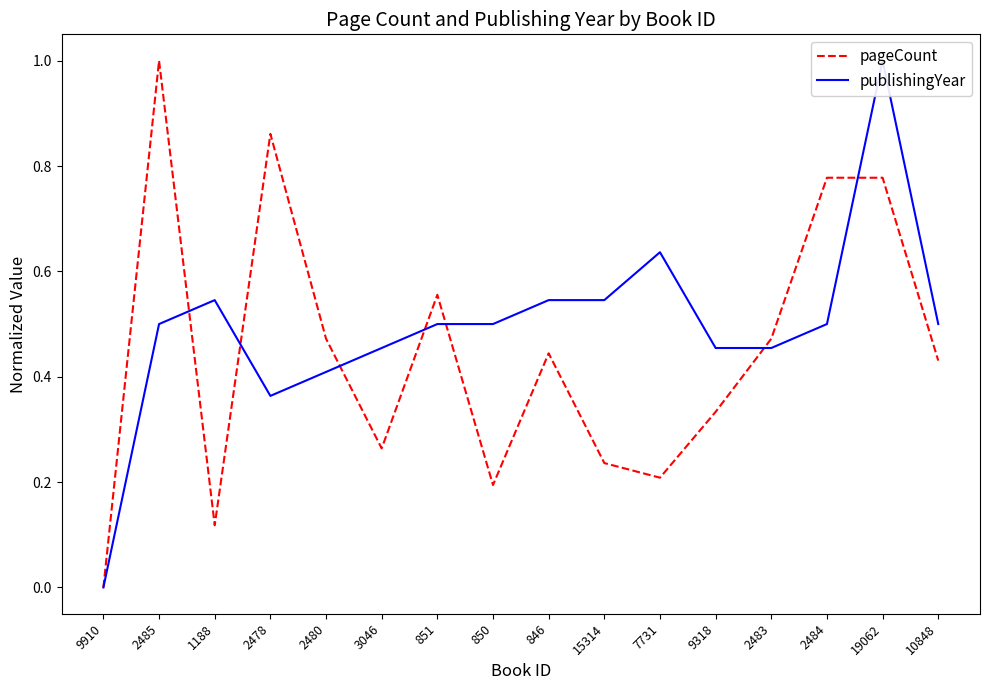

At which category does publishingYear reach its first local peak?

1188